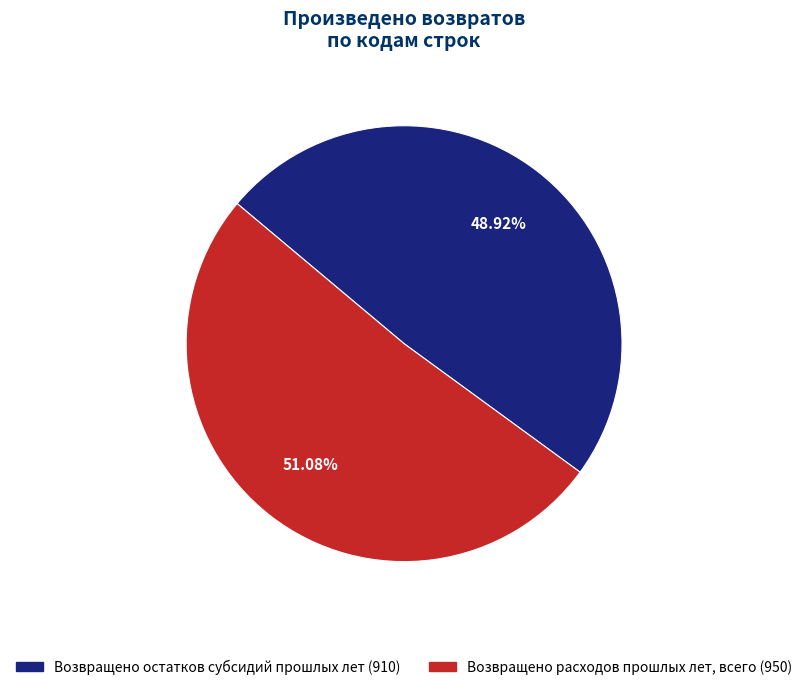

Approximately how many times larger is the value at Возвращено остатков субсидий прошлых лет compared to Возвращено расходов прошлых лет, всего?

1.0